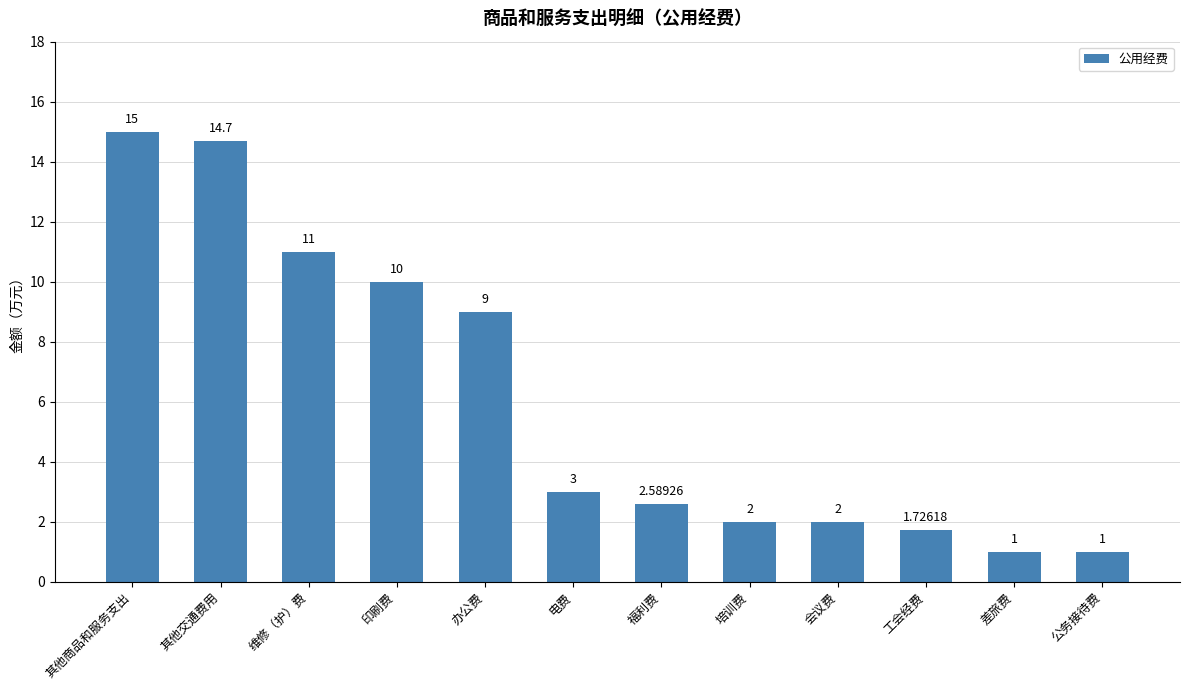

What position from the left is 电费?

6